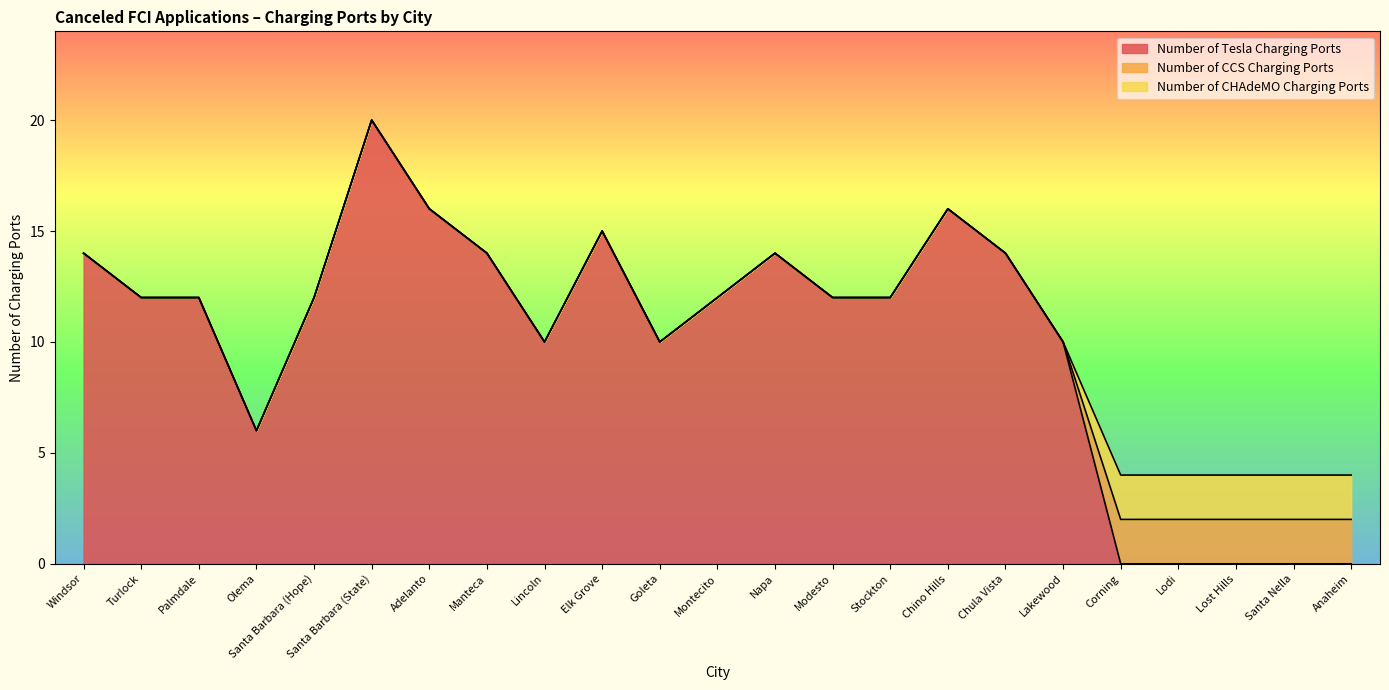

Which series has the largest range (max minus min)?

Number of Tesla Charging Ports